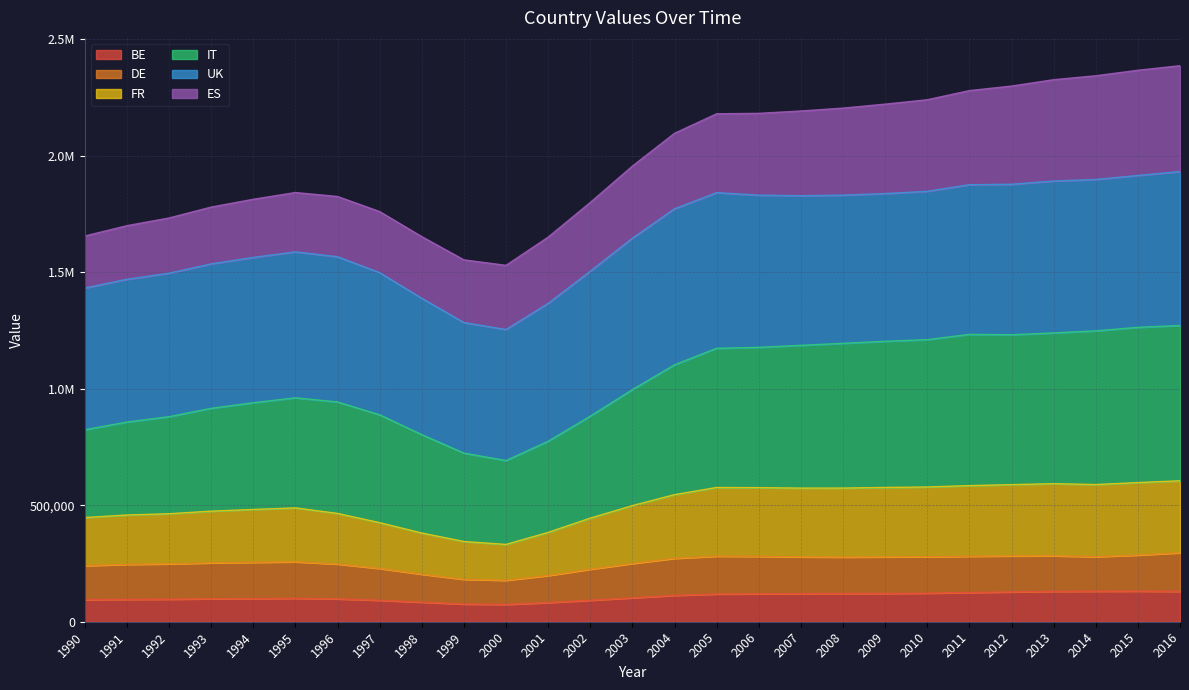

What are all the series names shown in the legend?

BE, DE, FR, IT, UK, ES